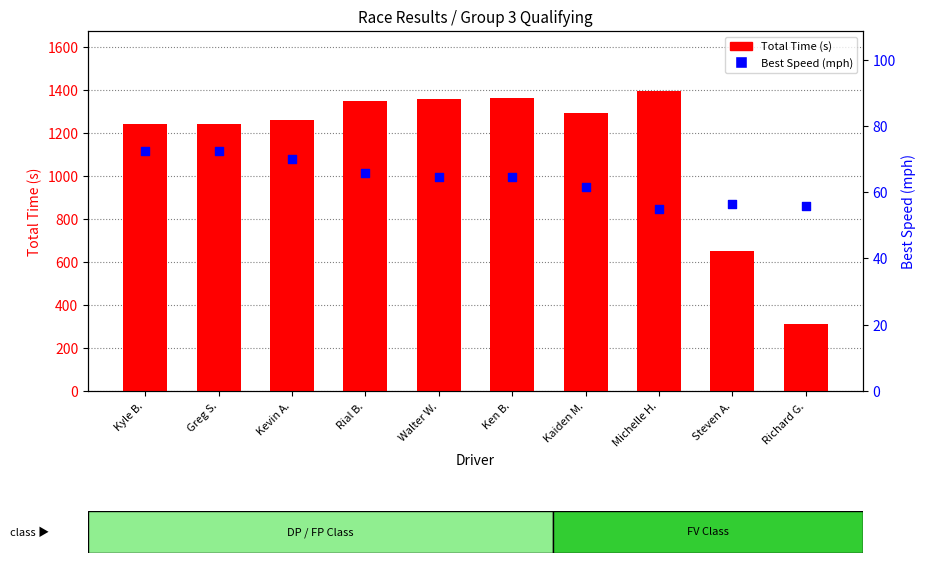

Which series reaches the maximum Y coordinate?

Total Time (s)